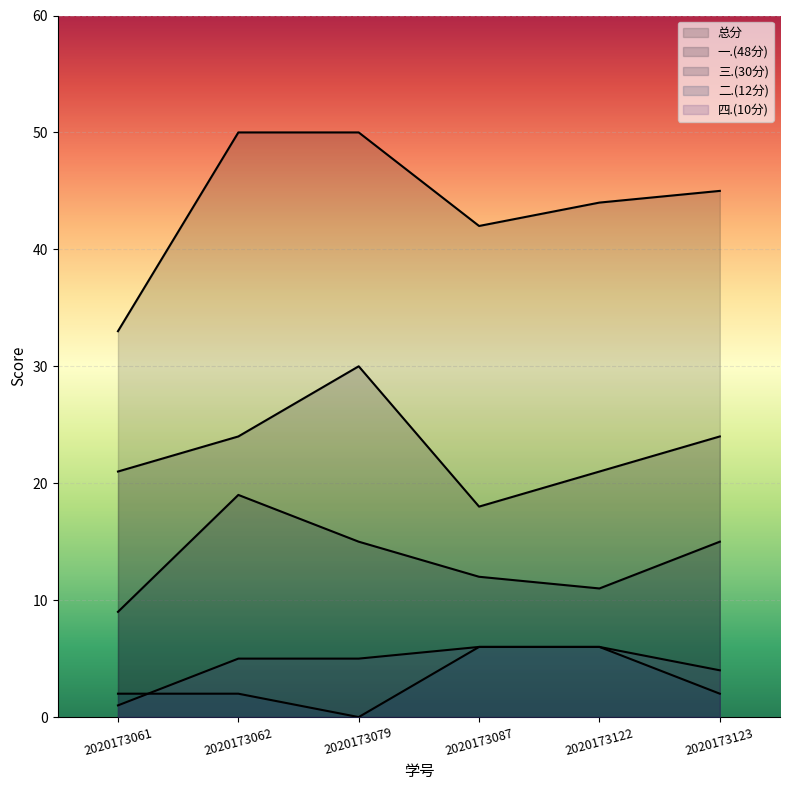

Count the number of categories in the chart.

6